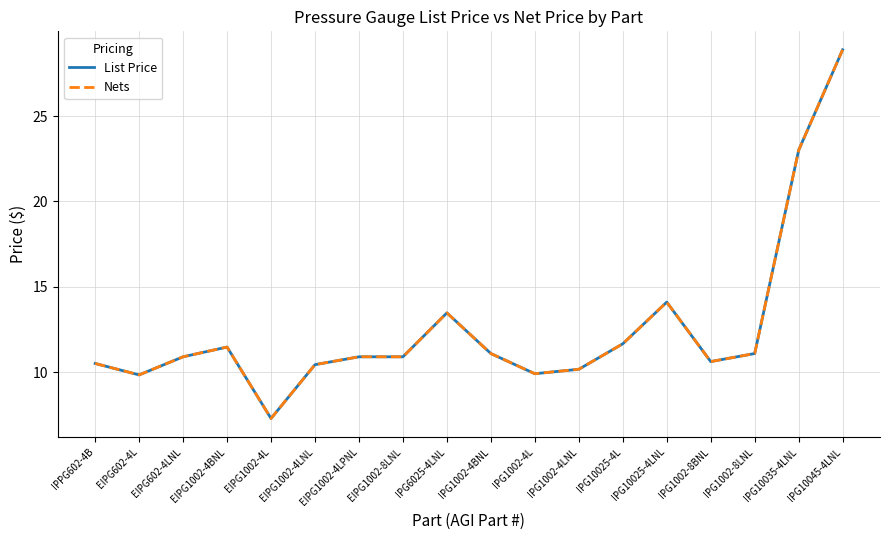

What is the difference between the second highest and second lowest values in the Nets series?

13.2